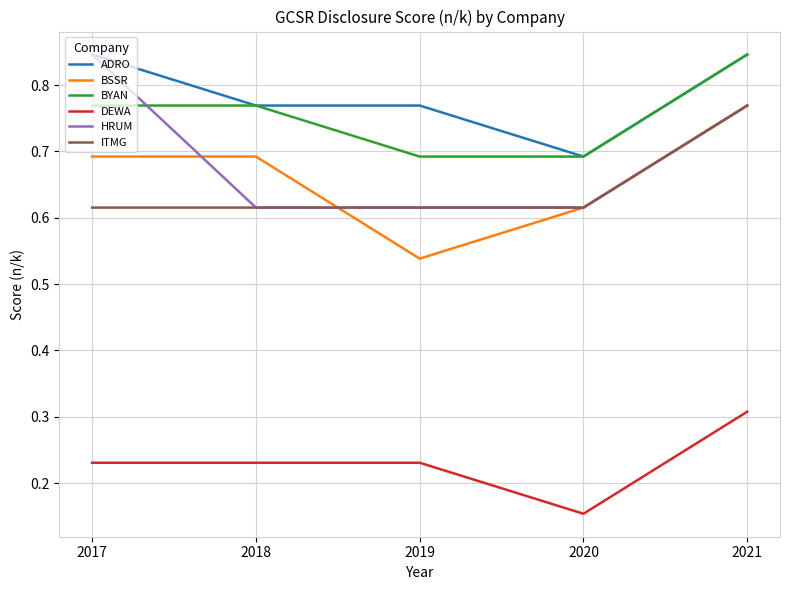

Which series changed the most between 2017 and 2020?

HRUM